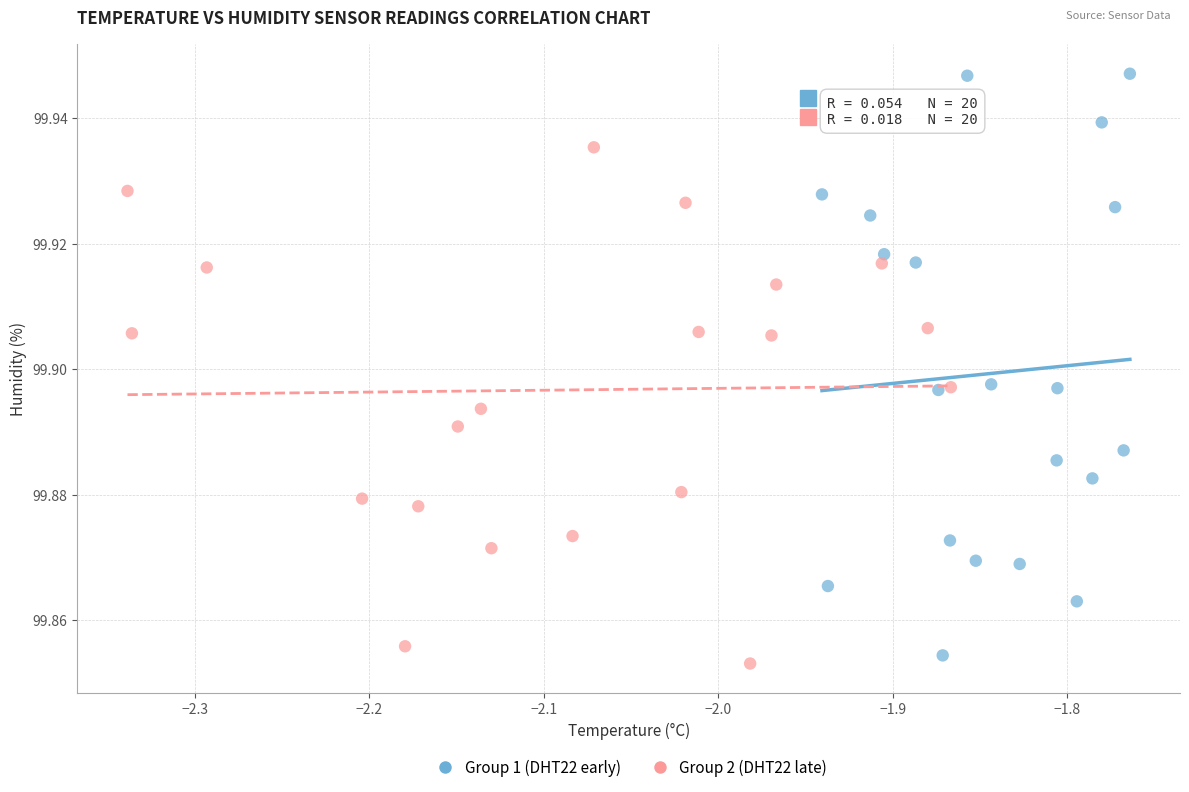

Which series reaches the minimum Y coordinate?

Group 2 (DHT22 late)